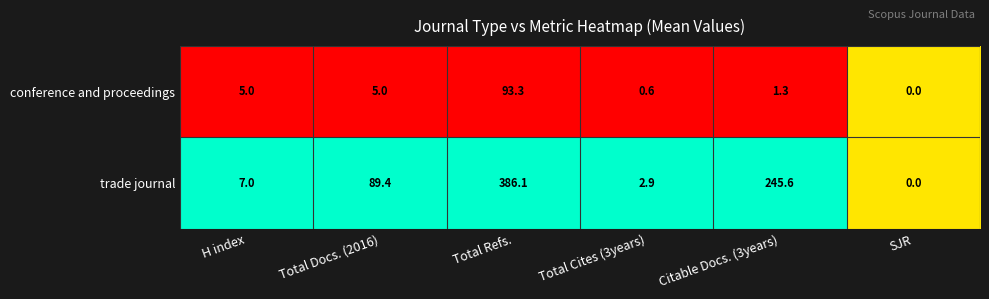

What is the spread (max minus min) of values at Total Cites (3years)?

2.3